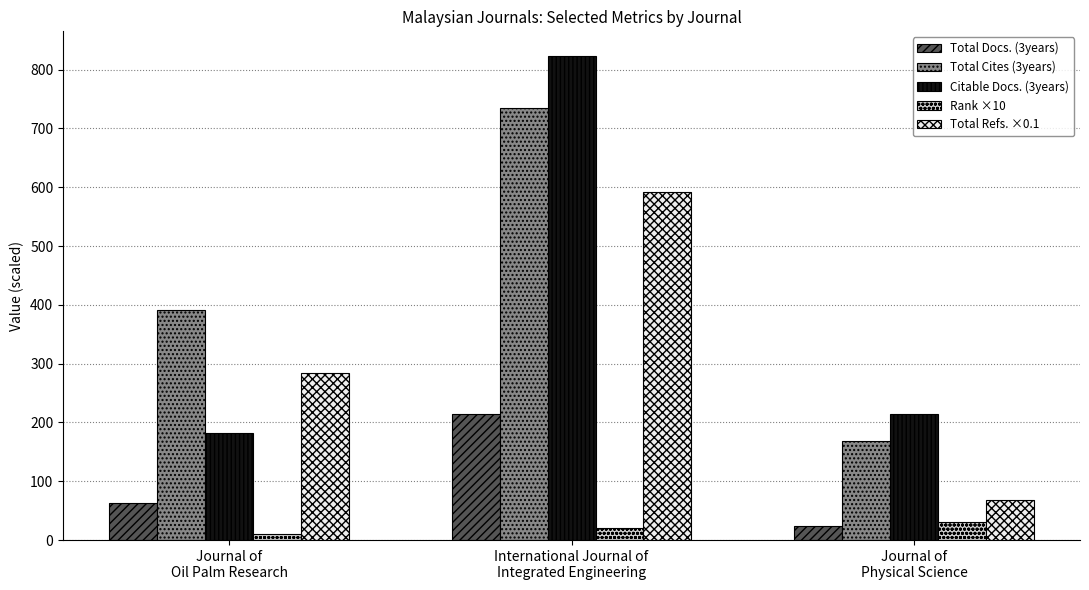

Reading left to right, transcribe all the data shown in this chart.

Total Docs. (3years): Journal of
Oil Palm Research=63.0	International Journal of
Integrated Engineering=215.0	Journal of
Physical Science=24.0
Total Cites (3years): Journal of
Oil Palm Research=392.0	International Journal of
Integrated Engineering=735.0	Journal of
Physical Science=169.0
Citable Docs. (3years): Journal of
Oil Palm Research=182.0	International Journal of
Integrated Engineering=824.0	Journal of
Physical Science=214.0
Rank ×10: Journal of
Oil Palm Research=10.0	International Journal of
Integrated Engineering=20.0	Journal of
Physical Science=30.0
Total Refs. ×0.1: Journal of
Oil Palm Research=284.8	International Journal of
Integrated Engineering=591.6	Journal of
Physical Science=69.0